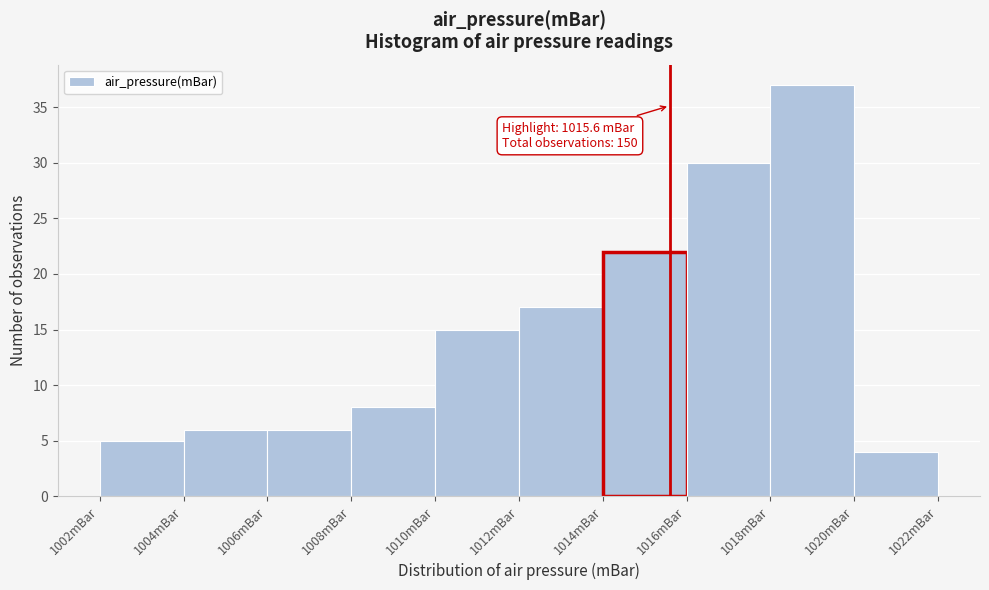

Which range on the x-axis has the tallest bar?

1018 to 1020